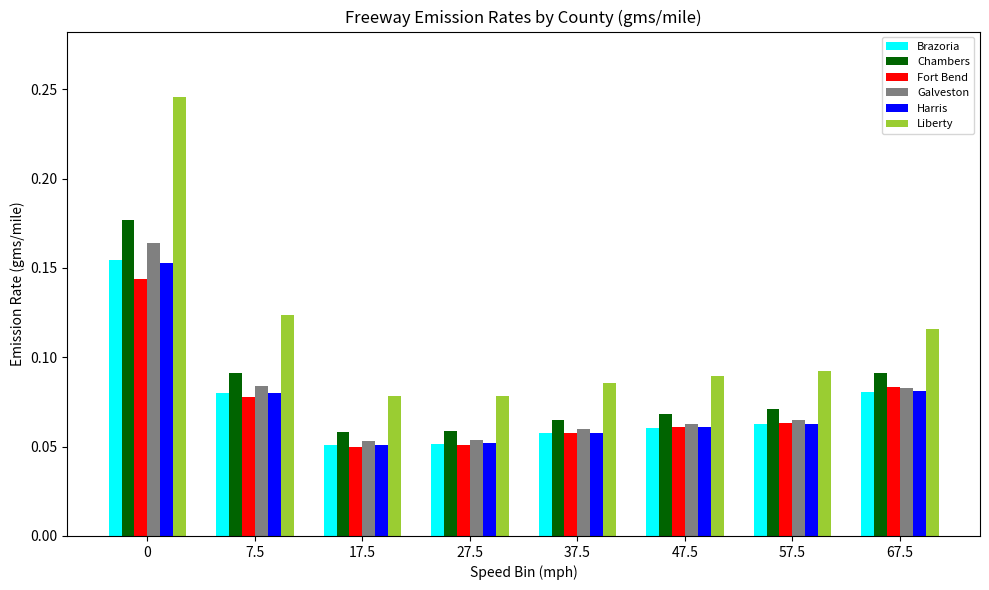

Count the Chambers values in the range 0 to 1.

8